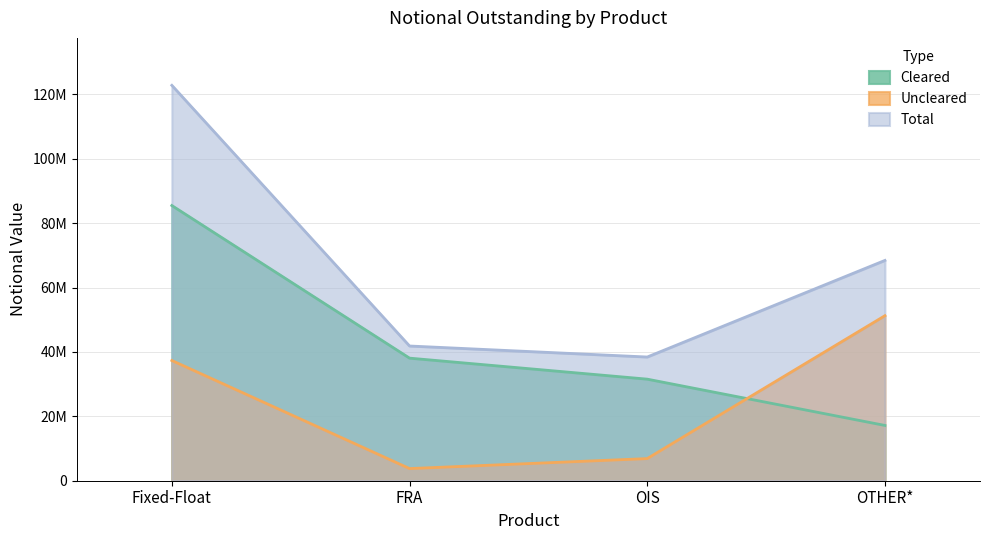

Reading left to right, list all the values displayed in this chart.

Cleared: Fixed-Float=85468573	FRA=38071562	OIS=31548206	OTHER*=17171154
Uncleared: Fixed-Float=37334554	FRA=3773270	OIS=6876111	OTHER*=51256050
Total: Fixed-Float=122803127	FRA=41844832	OIS=38424316	OTHER*=68427204